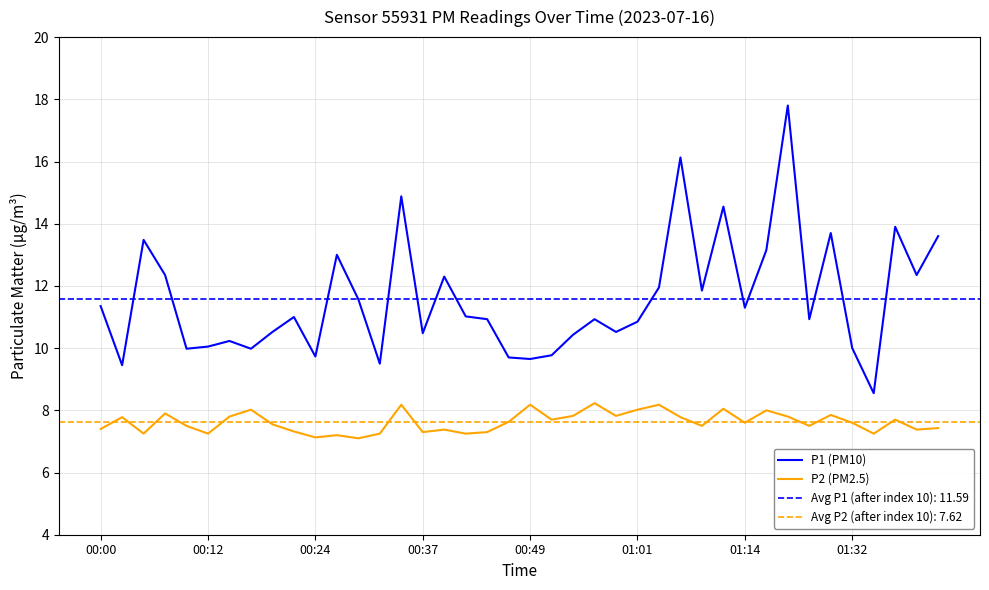

Which series has the largest range (max minus min)?

P1 (PM10)